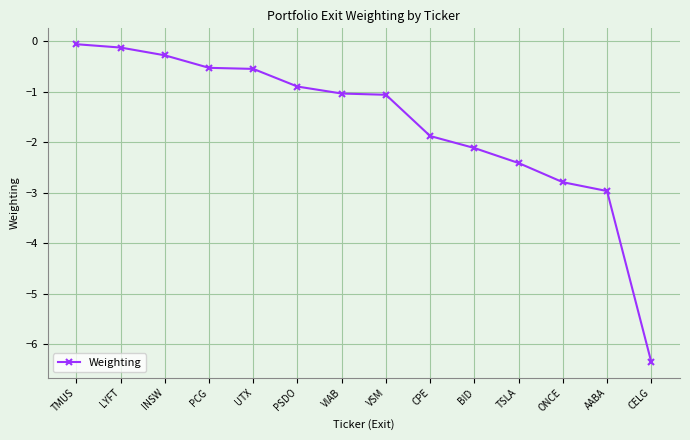

Where is the data nearest to the value -3?

AABA